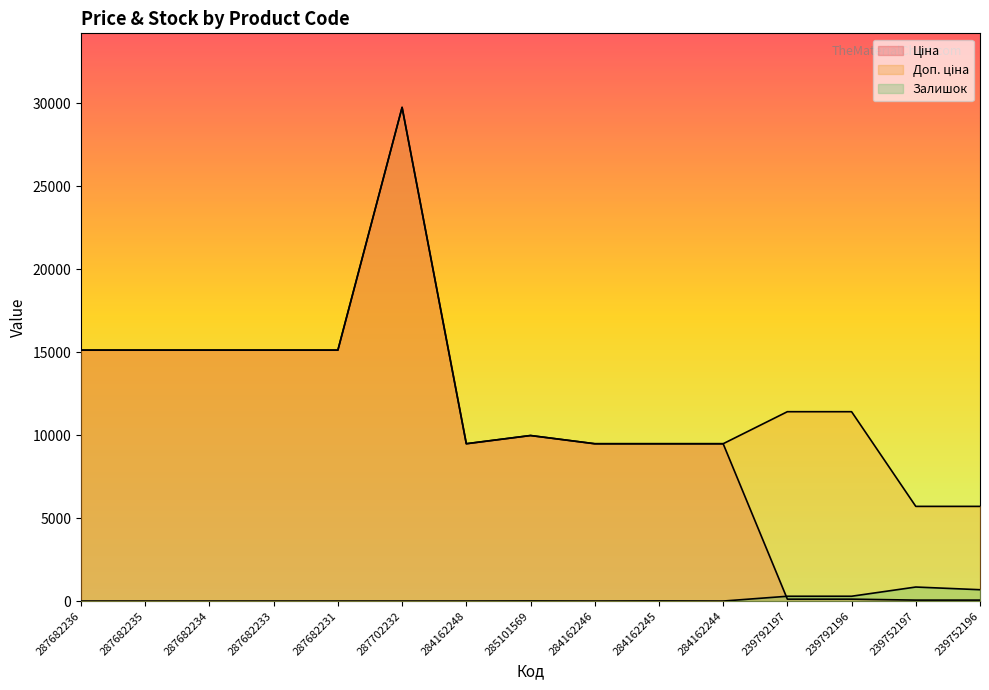

Where is the first local maximum for Залишок?

285101569